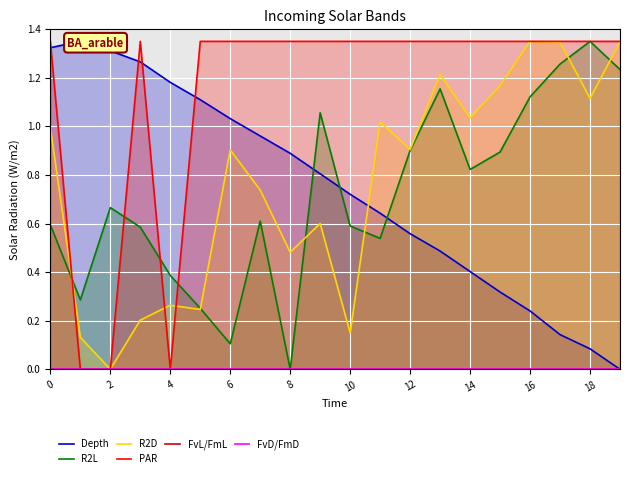

Is the value of PAR at 14 greater than the value of R2L at 4?

Yes